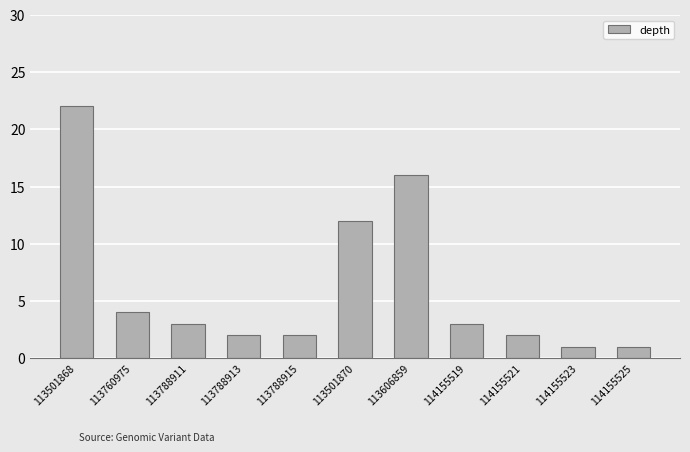

Where is the data nearest to the value 11?

113501870